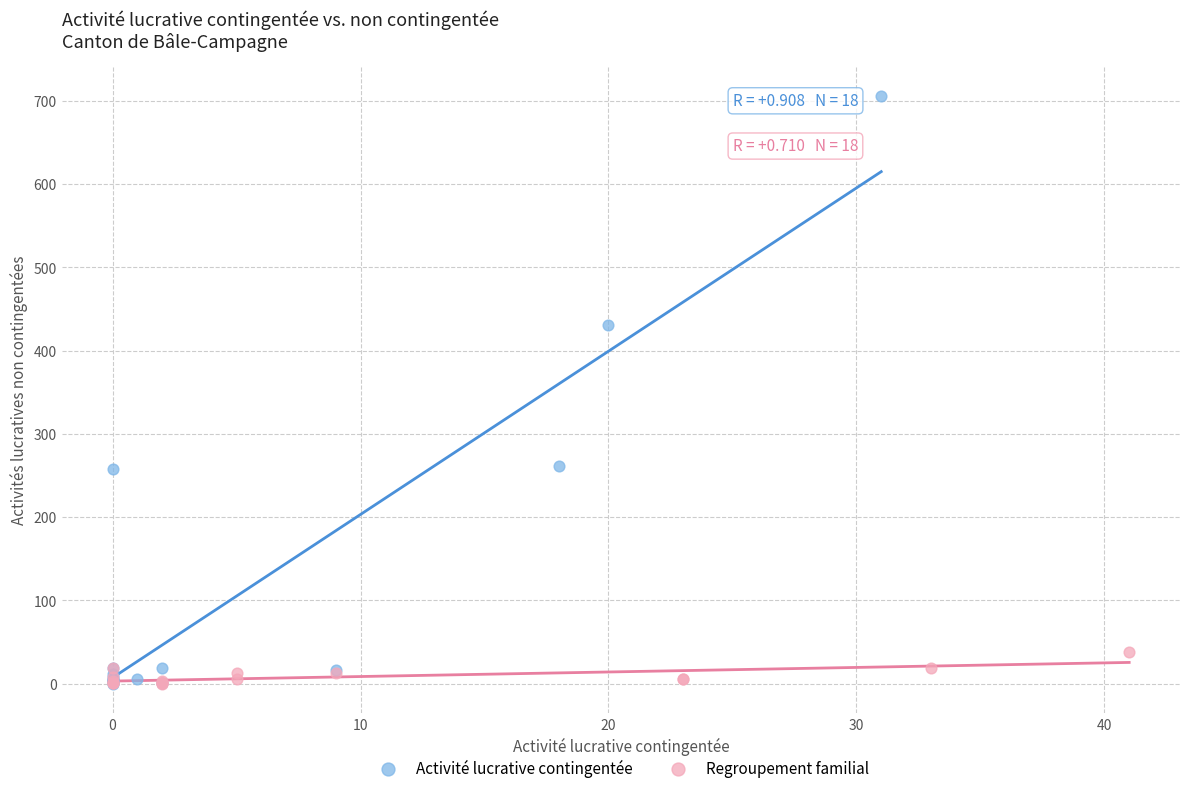

Which series contains the highest Y value?

Activité lucrative contingentée